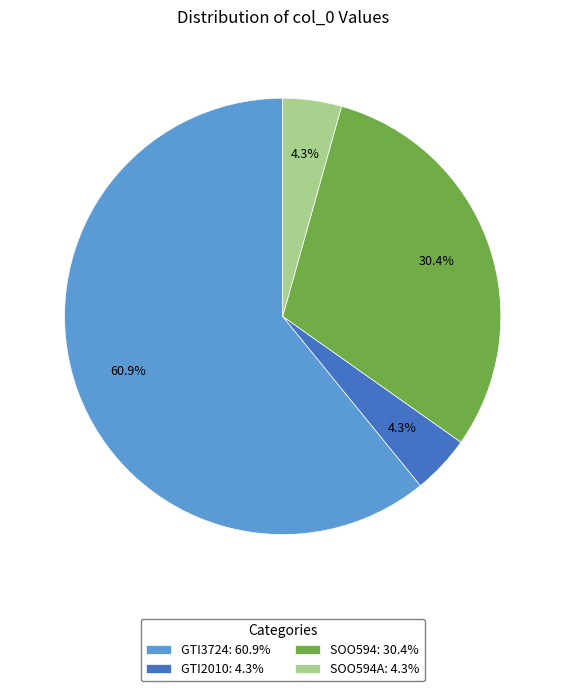

Count the number of slices in the pie.

4